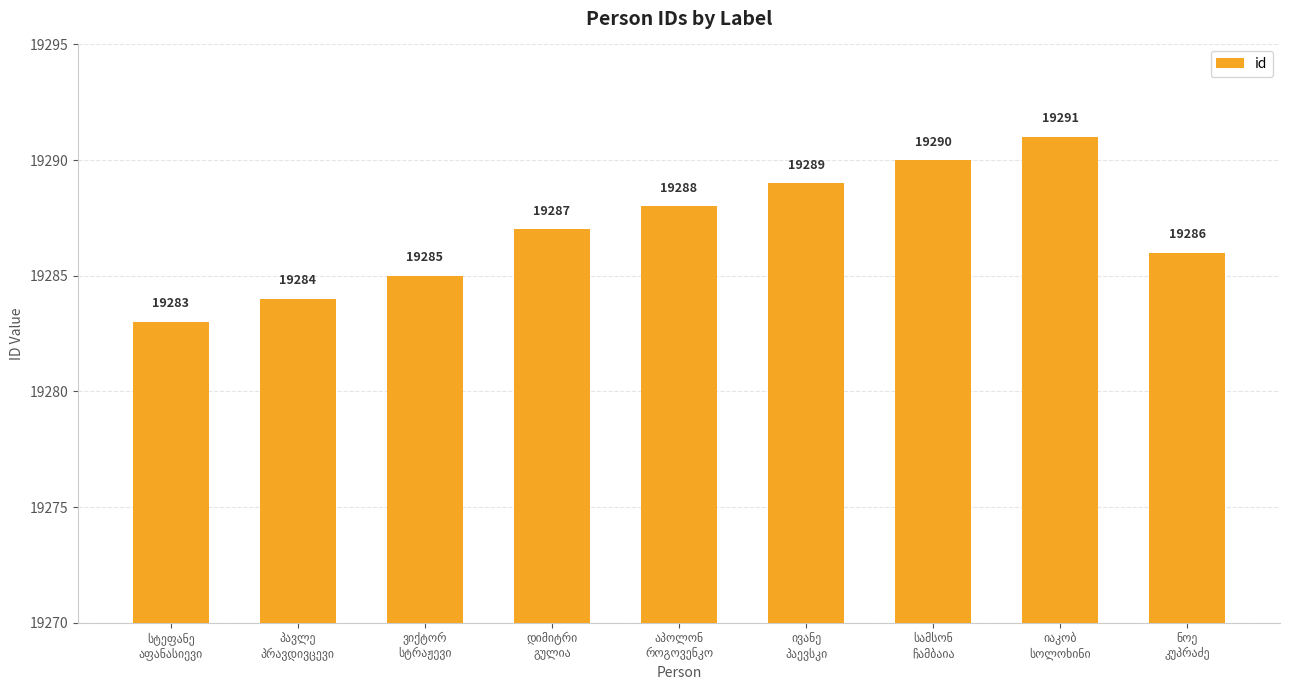

What is the smallest value displayed?

19283